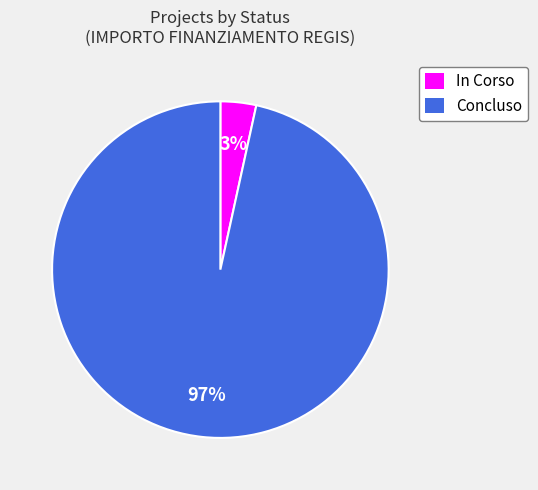

Is there any slice that represents more than half of the pie?

Yes